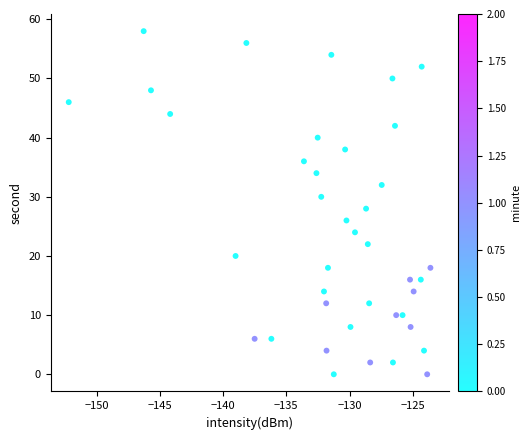

What is the range of Y values (max minus min)?

58